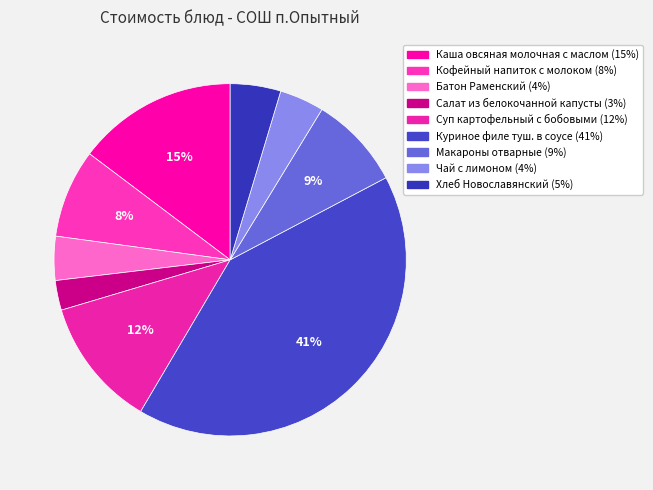

Is Кофейный напиток с молоком the majority of the pie?

No